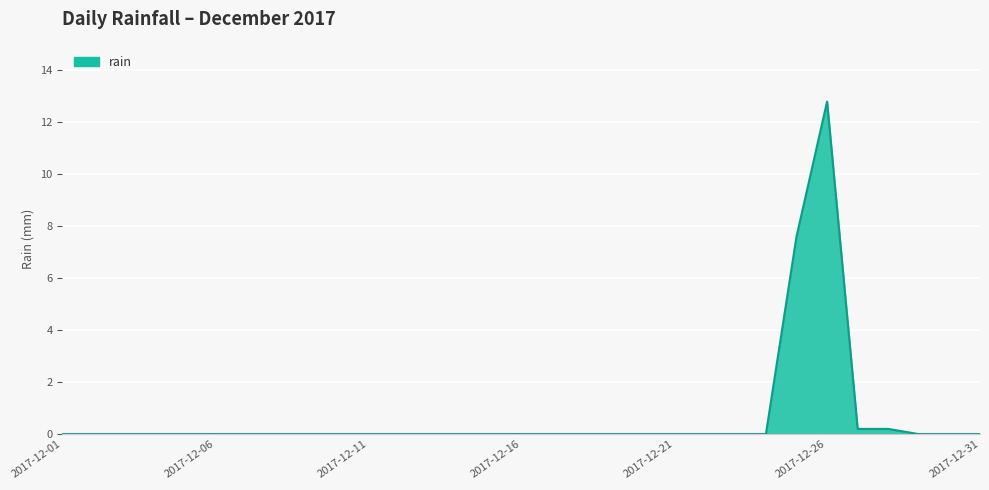

True or false: there are more than 0 points higher than both neighbors.

True